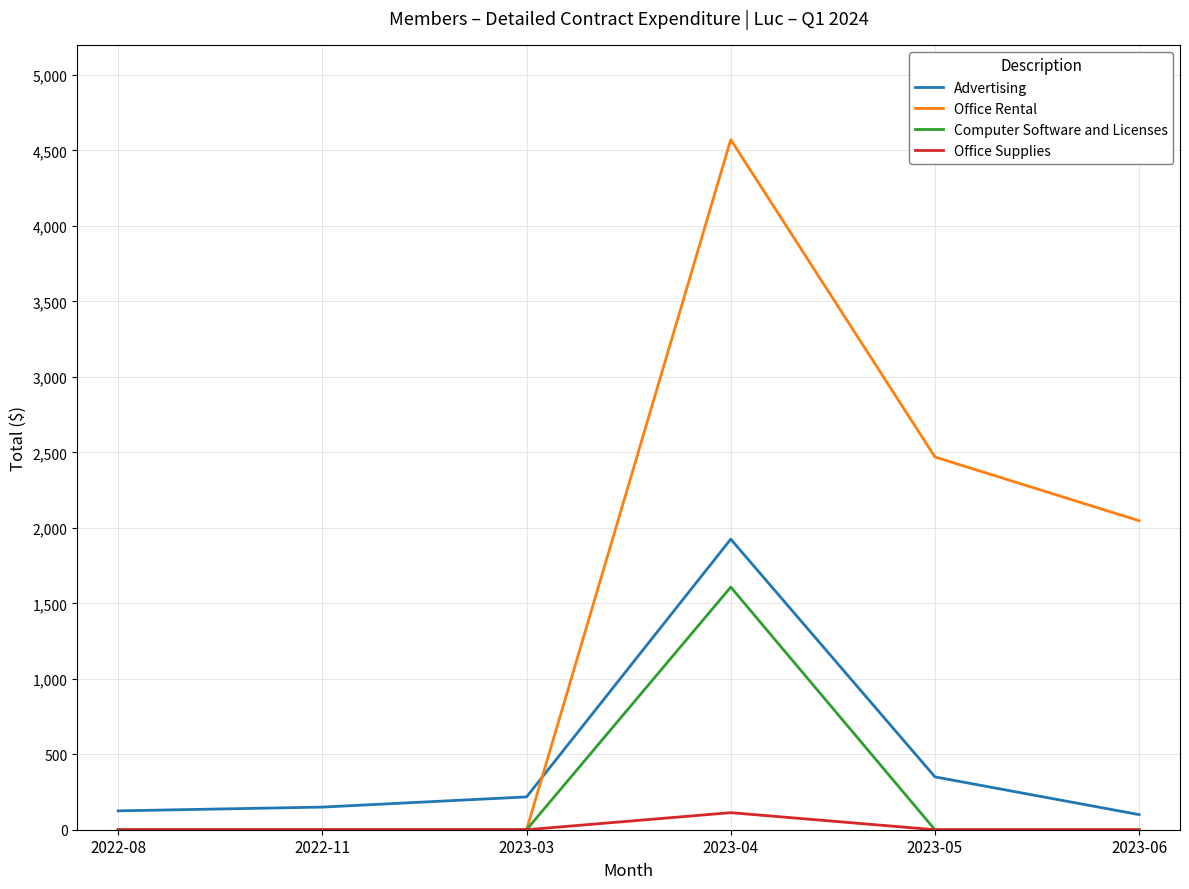

Rank the series by their maximum value, from lowest to highest.

Office Supplies, Computer Software and Licenses, Advertising, Office Rental